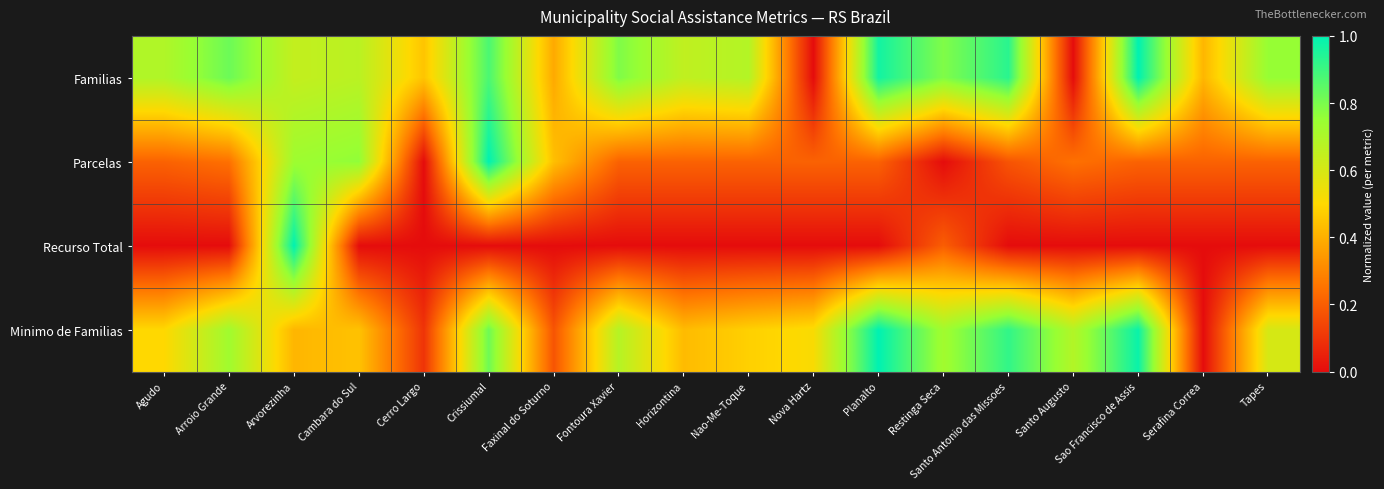

Reading left to right, extract all data points from this chart.

Familias: Agudo=0.7	Arroio Grande=0.8	Arvorezinha=0.6	Cambara do Sul=0.7	Cerro Largo=0.5	Crissiumal=0.9	Faxinal do Soturno=0.4	Fontoura Xavier=0.8	Horizontina=0.7	Nao-Me-Toque=0.7	Nova Hartz=0.0	Planalto=1.0	Restinga Seca=0.8	Santo Antonio das Missoes=0.9	Santo Augusto=0.0	Sao Francisco de Assis=1.0	Serafina Correa=0.4	Tapes=0.8
Parcelas: Agudo=0.2	Arroio Grande=0.2	Arvorezinha=0.7	Cambara do Sul=0.8	Cerro Largo=0.0	Crissiumal=1.0	Faxinal do Soturno=0.4	Fontoura Xavier=0.2	Horizontina=0.2	Nao-Me-Toque=0.2	Nova Hartz=0.2	Planalto=0.2	Restinga Seca=0.0	Santo Antonio das Missoes=0.2	Santo Augusto=0.2	Sao Francisco de Assis=0.2	Serafina Correa=0.2	Tapes=0.2
Recurso Total: Agudo=0.0	Arroio Grande=0.0	Arvorezinha=1.0	Cambara do Sul=0.0	Cerro Largo=0.0	Crissiumal=0.0	Faxinal do Soturno=0.0	Fontoura Xavier=0.0	Horizontina=0.0	Nao-Me-Toque=0.0	Nova Hartz=0.0	Planalto=0.0	Restinga Seca=0.2	Santo Antonio das Missoes=0.0	Santo Augusto=0.0	Sao Francisco de Assis=0.0	Serafina Correa=0.0	Tapes=0.0
Minimo de Familias: Agudo=0.5	Arroio Grande=0.7	Arvorezinha=0.4	Cambara do Sul=0.4	Cerro Largo=0.1	Crissiumal=0.8	Faxinal do Soturno=0.2	Fontoura Xavier=0.7	Horizontina=0.4	Nao-Me-Toque=0.5	Nova Hartz=0.5	Planalto=1.0	Restinga Seca=0.7	Santo Antonio das Missoes=0.9	Santo Augusto=0.7	Sao Francisco de Assis=1.0	Serafina Correa=0.0	Tapes=0.6